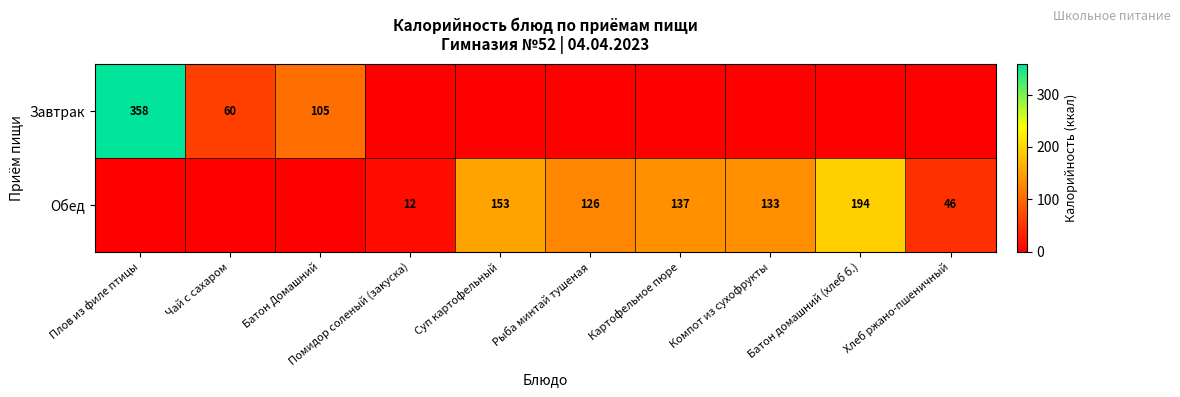

What is the difference between the Обед values at Компот из сухофрукты and Рыба минтай тушеная?

7